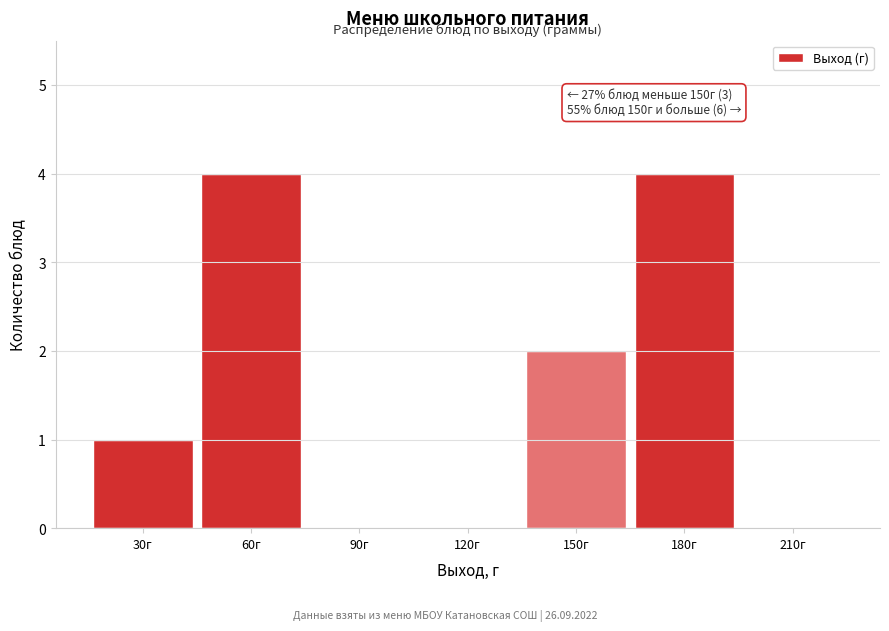

Reading left to right, extract all data points from this chart.

30г=1	60г=4	90г=0	120г=0	150г=2	180г=4	210г=0